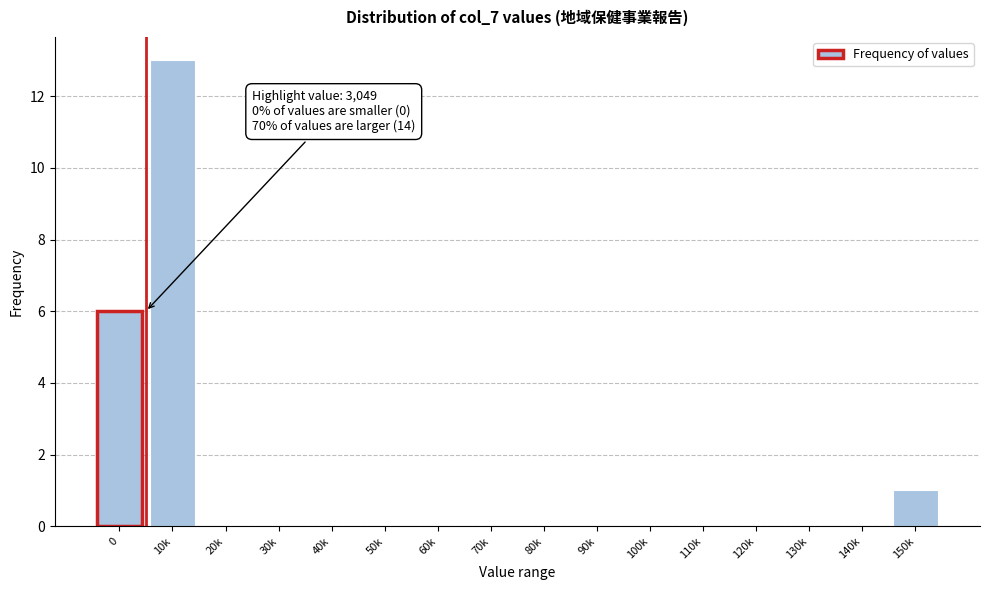

Reading left to right, what are all the values shown in this chart?

0=6	10k=13	20k=0	30k=0	40k=0	50k=0	60k=0	70k=0	80k=0	90k=0	100k=0	110k=0	120k=0	130k=0	140k=0	150k=1